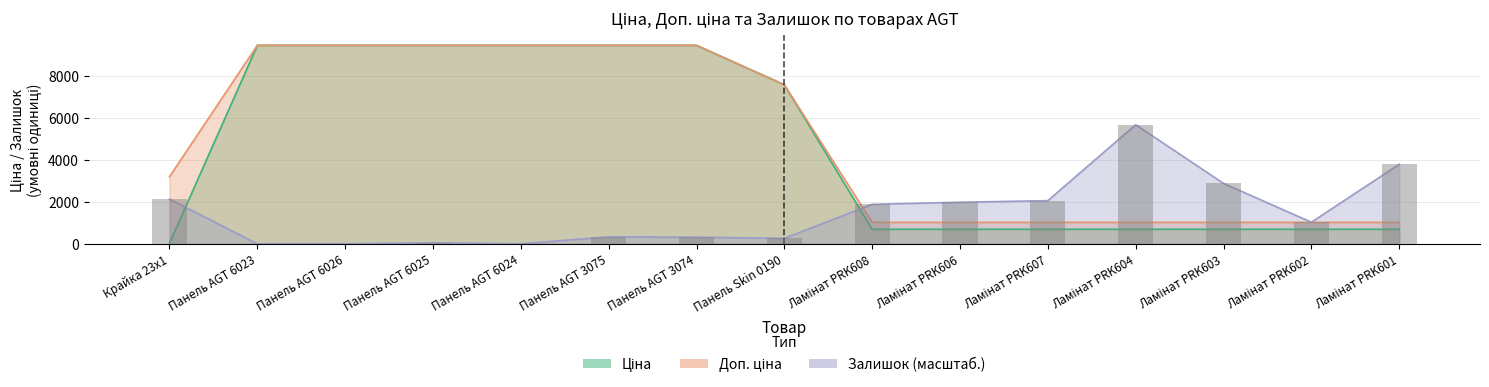

At how many categories does at least one series exceed 6784?

7